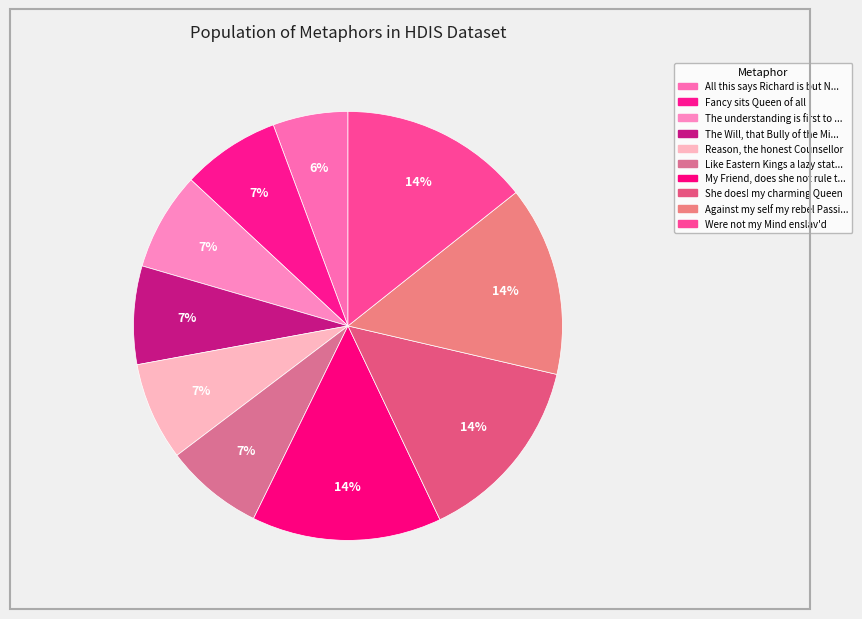

To the nearest percent, what is the average slice percentage?

10%